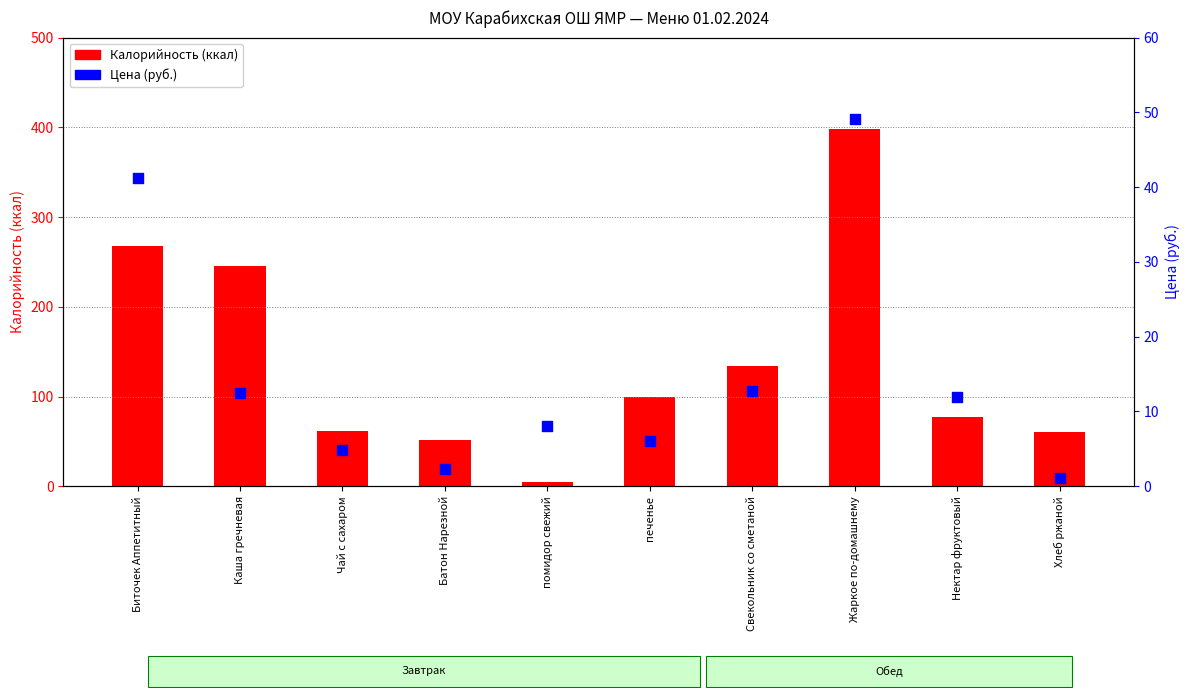

Is the value of Цена at Нектар фруктовый greater than the value of Калорийность at Батон Нарезной?

No